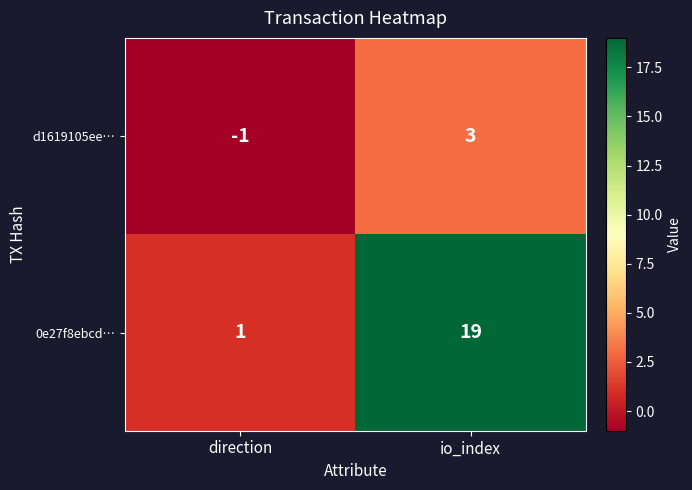

At which category is the sum across all series the highest?

io_index